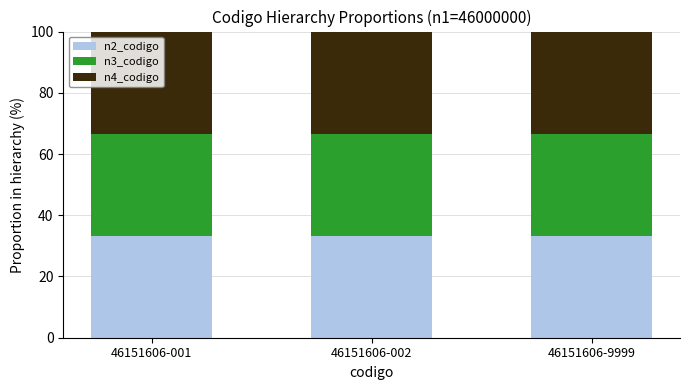

Does the chart contain any negative values?

No